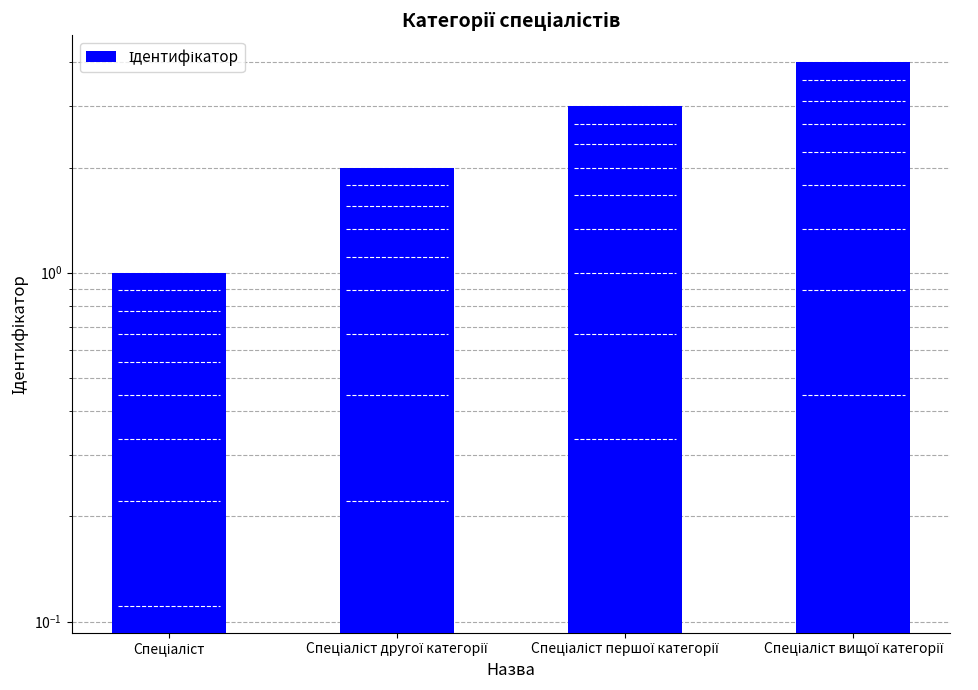

What is the label of the 3rd bar from the right?

Спеціаліст другої категорії